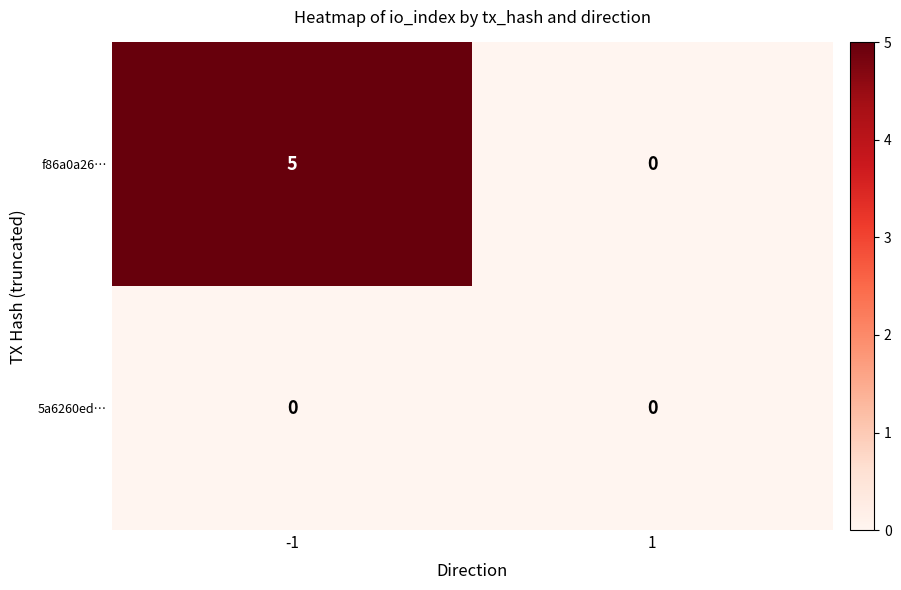

List the series in order of their overall mean, lowest first.

5a6260ed…, f86a0a26…